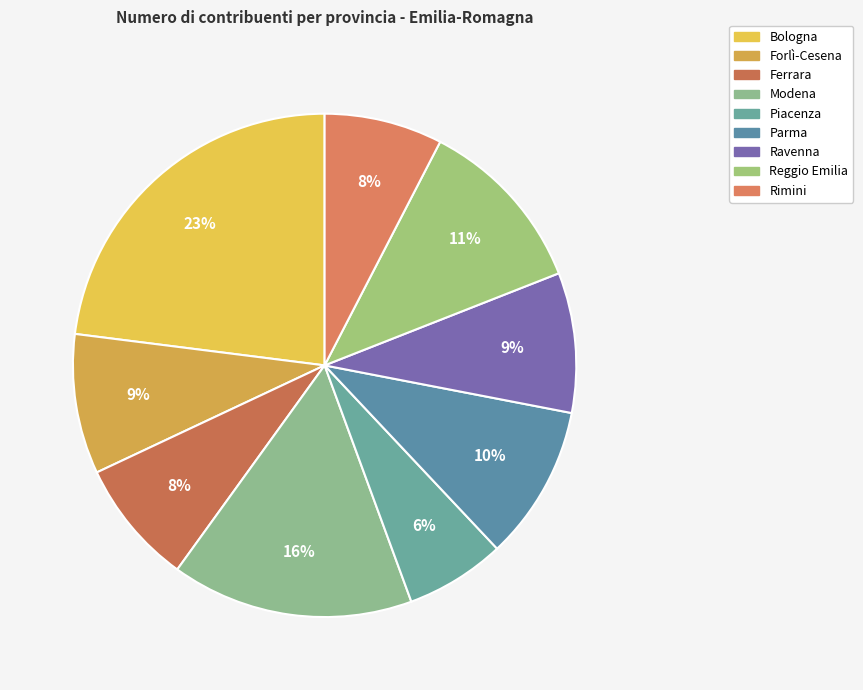

Is the sum of Parma and Modena greater than half?

No